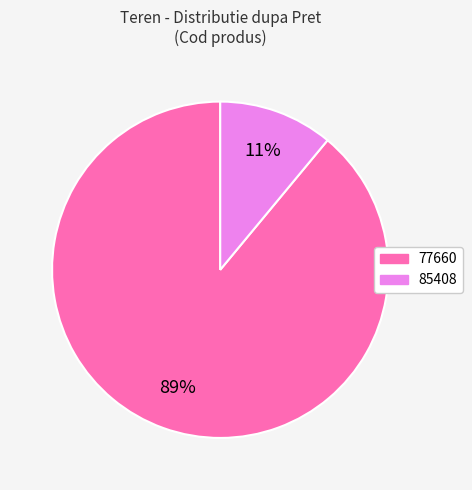

To the nearest percent, what is the combined percentage of 77660 and 85408?

100%